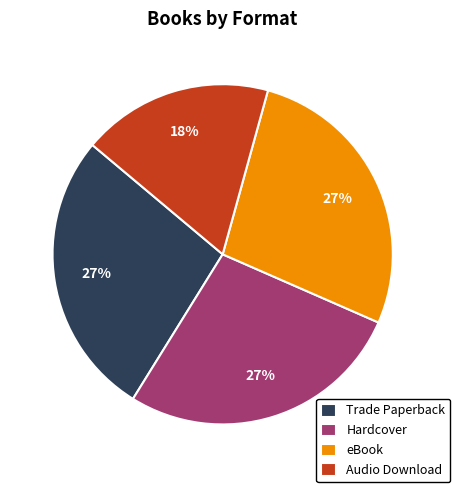

Which slice is the smallest?

Audio Download